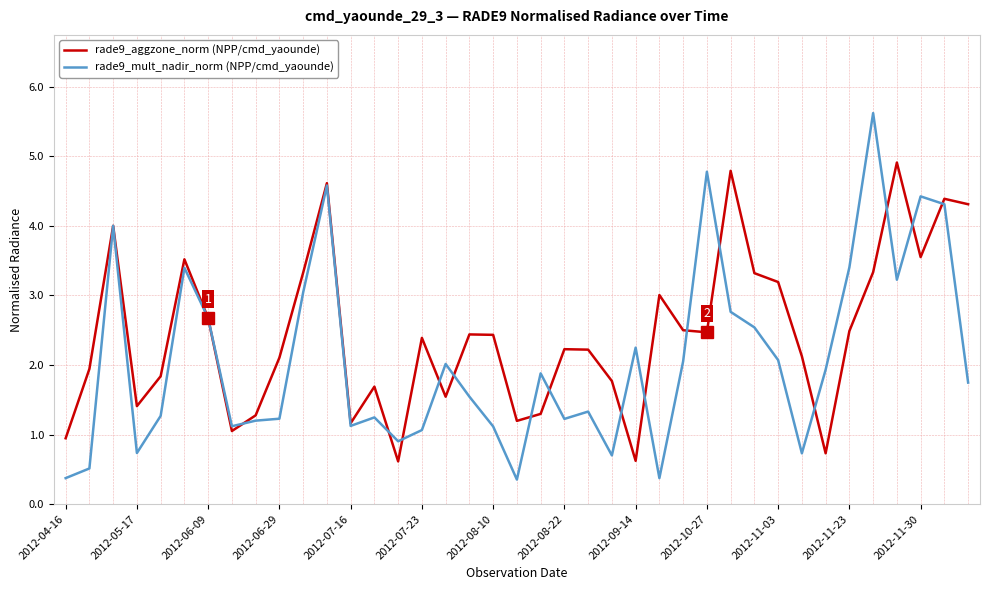

In rade9_mult_nadir_norm (NPP/cmd_yaounde), how many points are higher than both neighbors (excluding endpoints)?

11